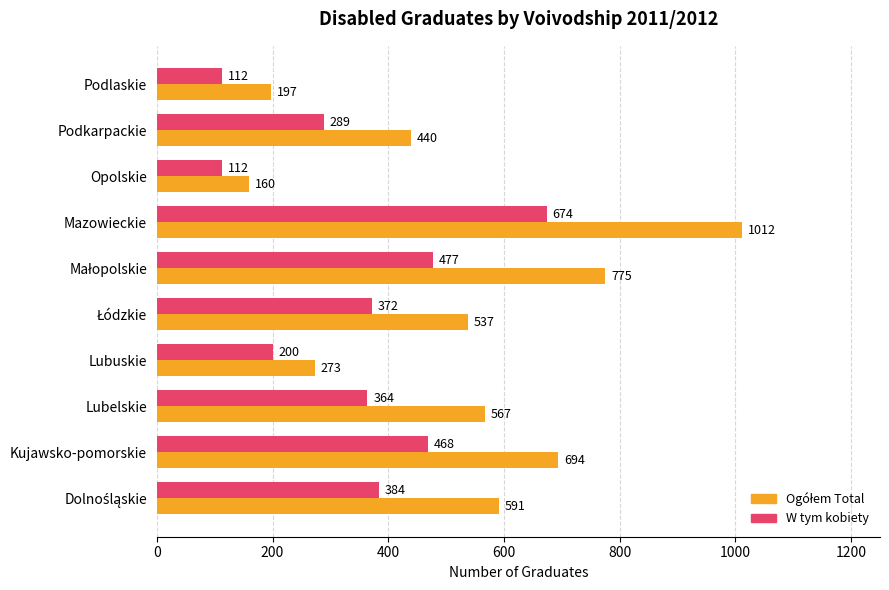

What is the difference between the highest and lowest values at Podkarpackie?

151